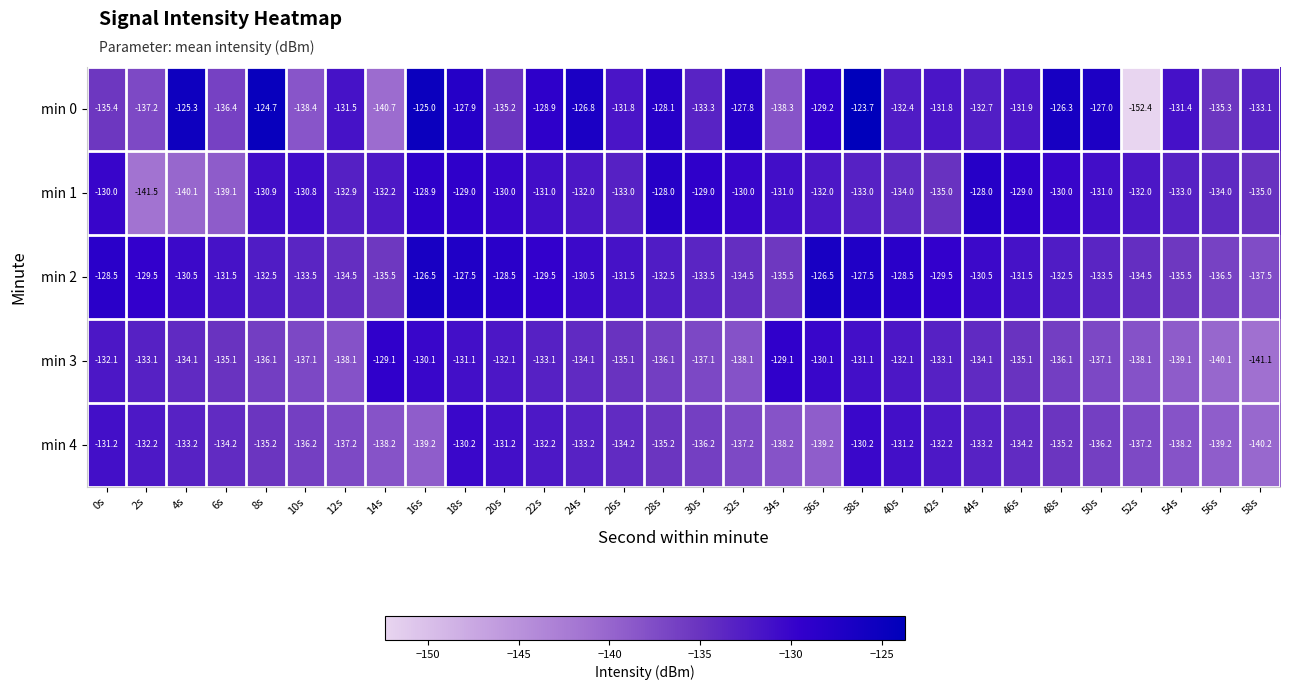

Which series has the largest total across all categories?

min 2